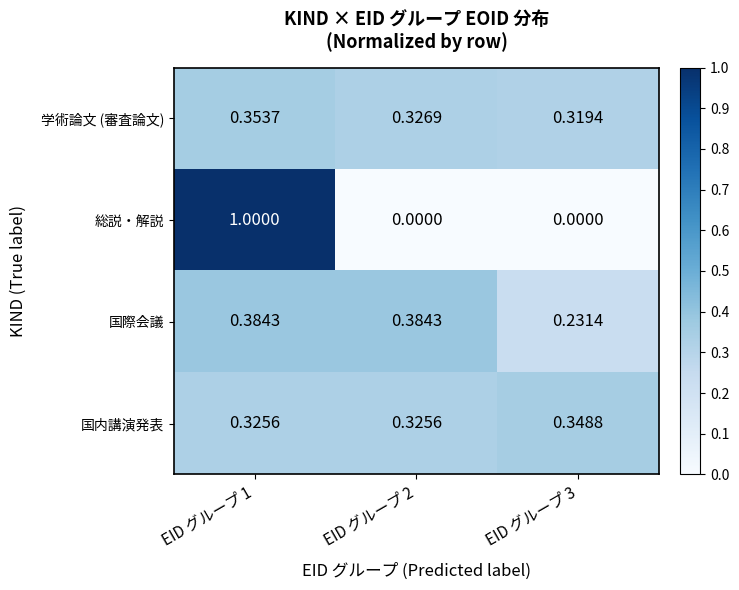

Which series has the widest spread of values?

総説・解説